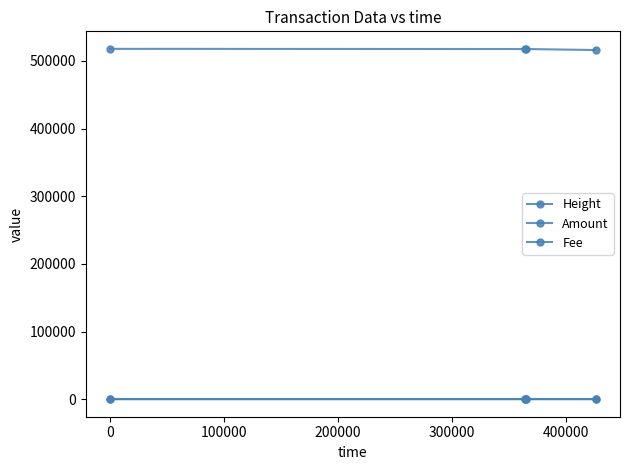

In Amount, how many points are higher than both neighbors (excluding endpoints)?

1